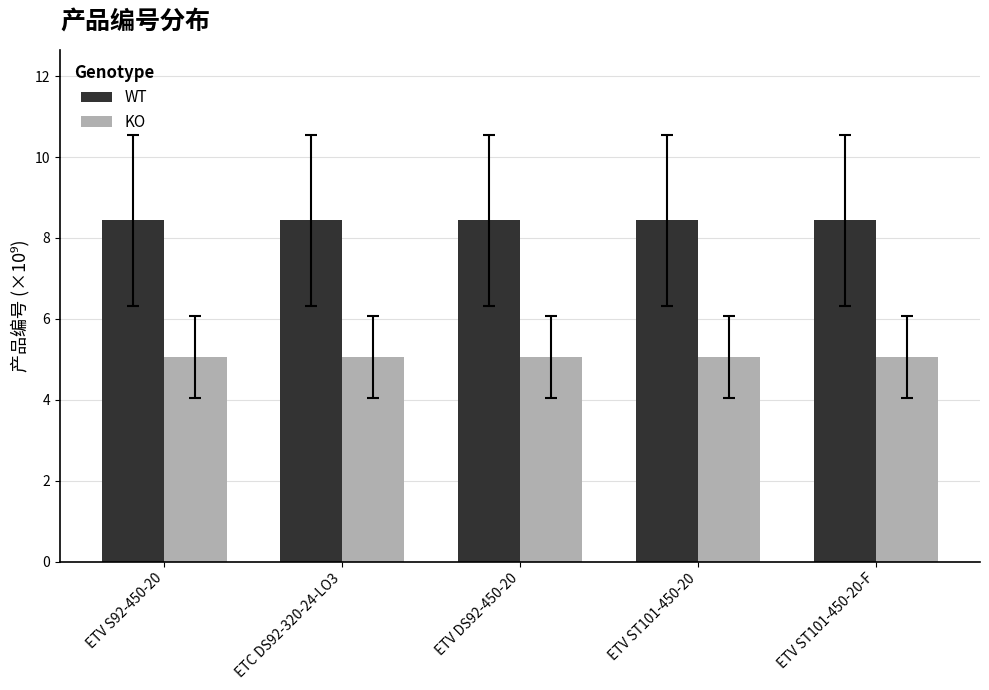

What is the spread (max minus min) of values at ETC DS92-320-24-LO3?

3.4